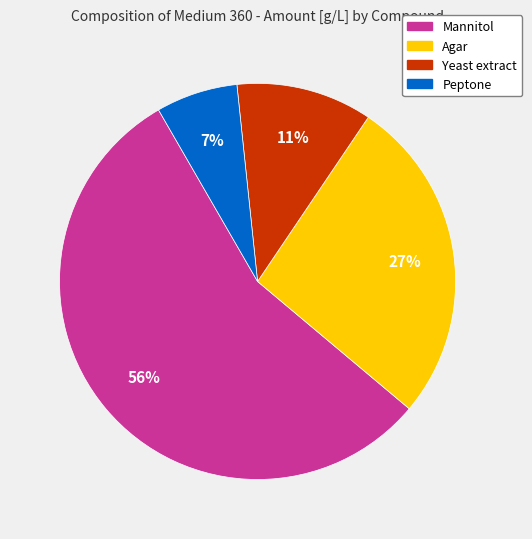

Is the sum of Peptone and Yeast extract greater than half?

No